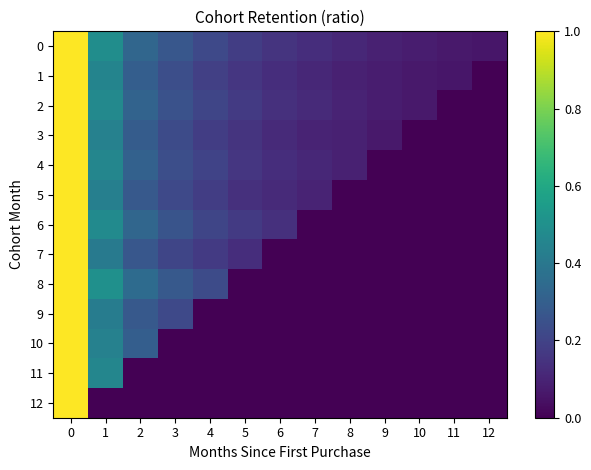

List the series in order of their peak value, lowest first.

0, 1, 2, 3, 4, 5, 6, 7, 8, 9, 10, 11, 12